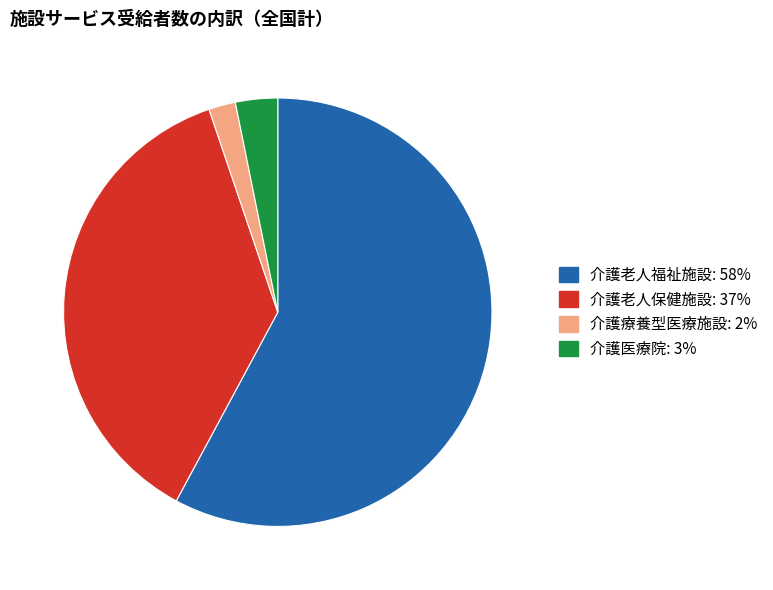

Do 介護老人福祉施設 and 介護医療院 together represent more than half of the pie?

Yes